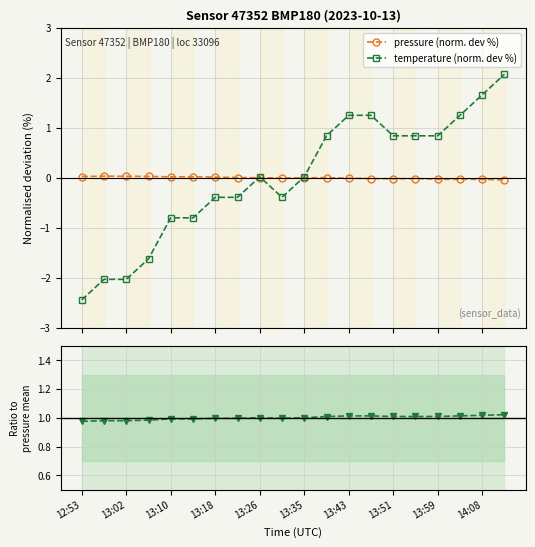

True or false: pressure (norm. dev %) has more than 0 interior local peaks.

True